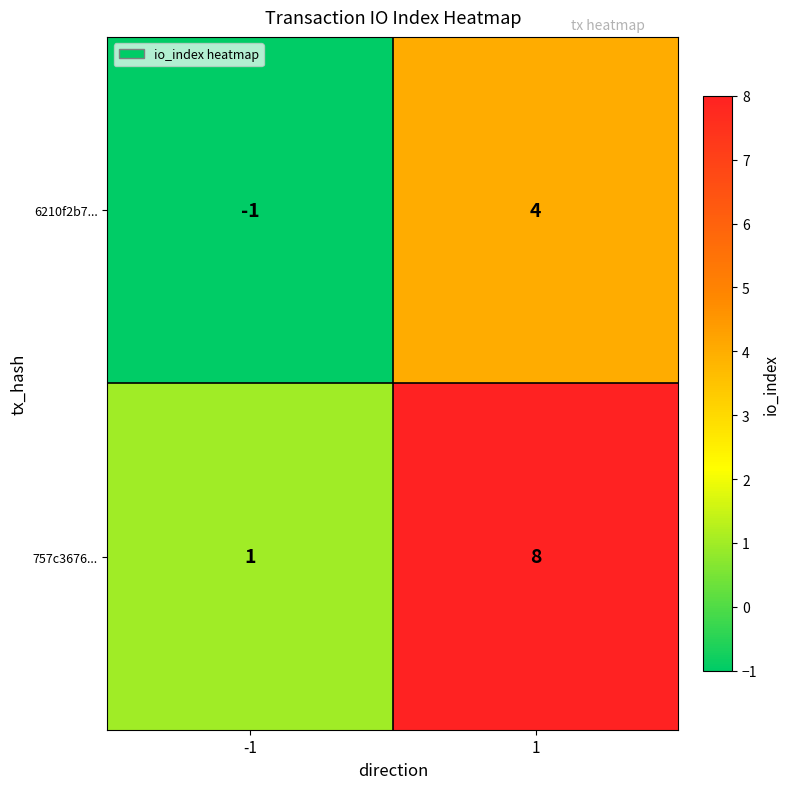

At how many categories does at least one series exceed 3?

1